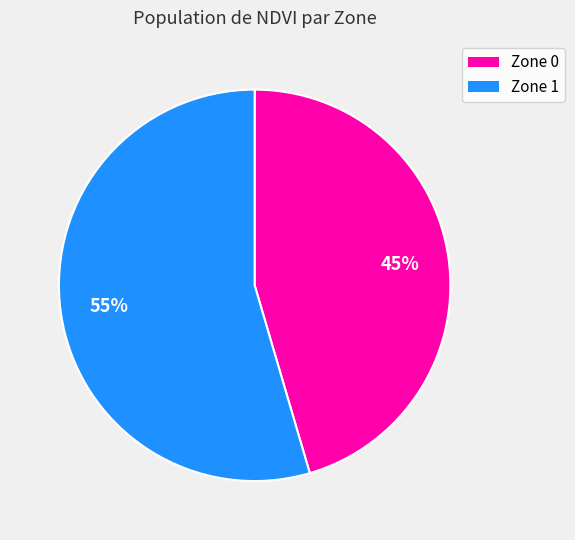

Count the number of slices in the pie.

2